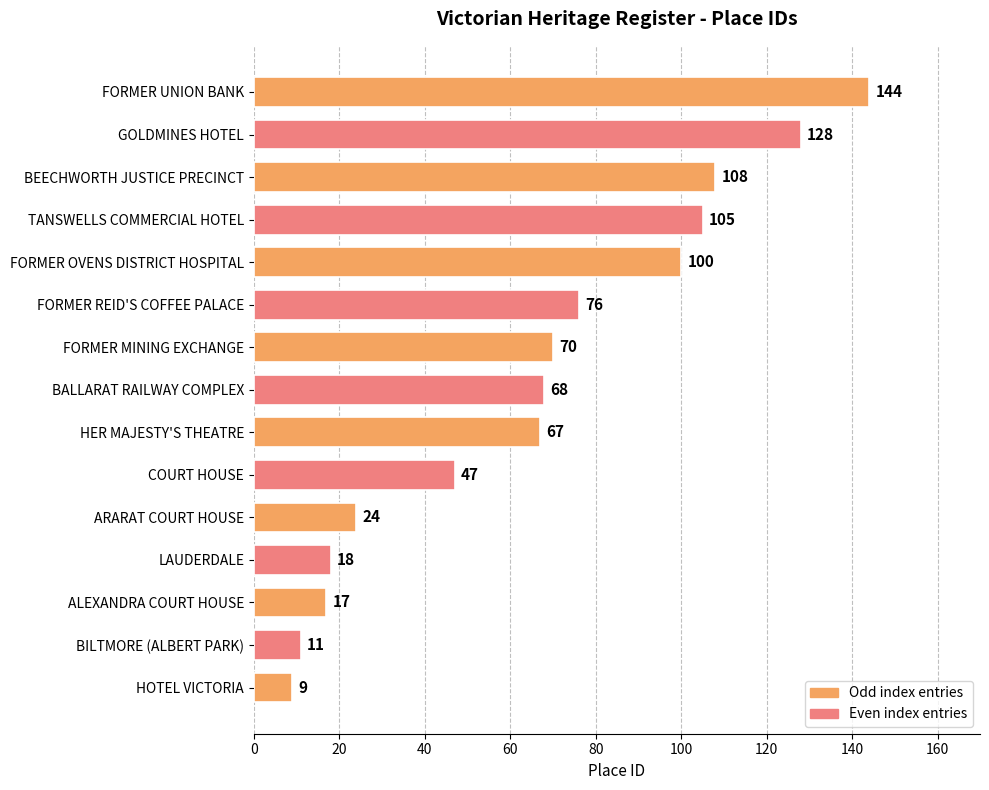

How many values are below 68?

7